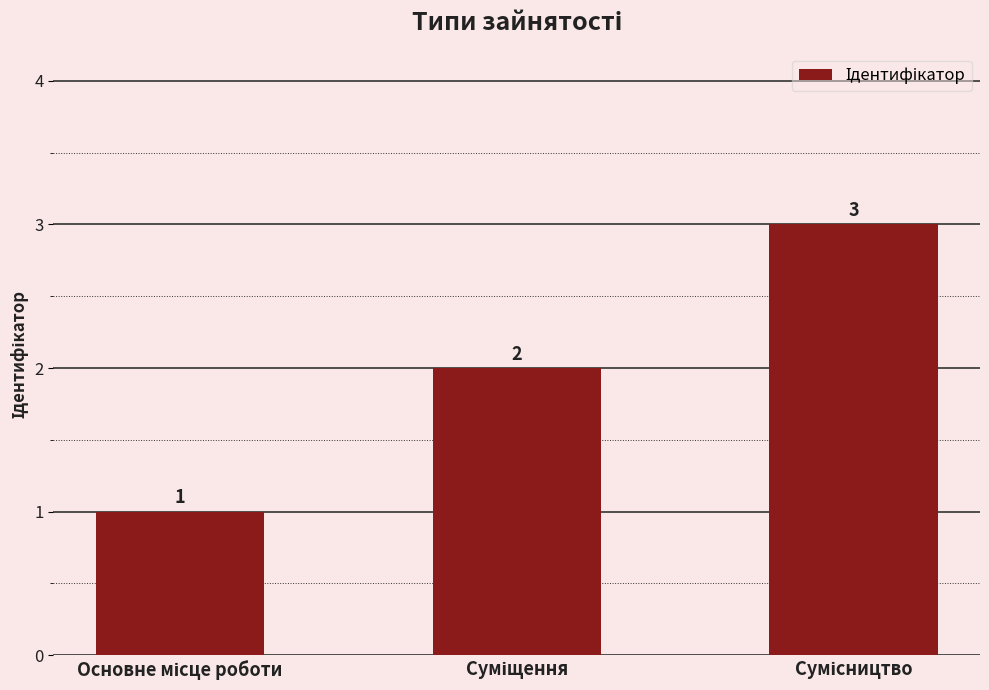

What is the value of the 2nd bar from the left?

2